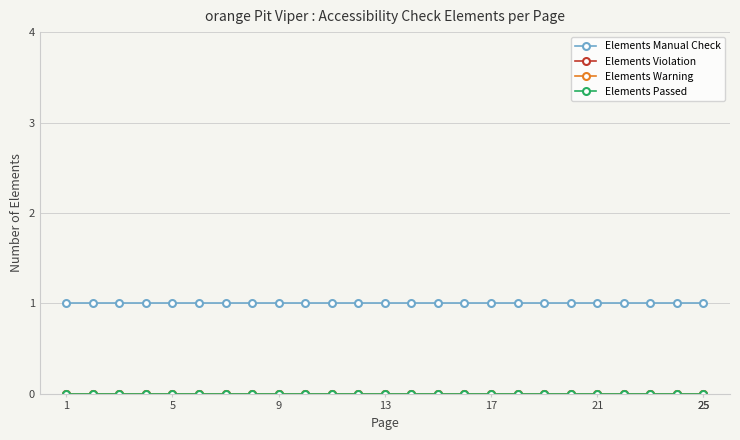

Does the chart have visible grid lines?

Yes